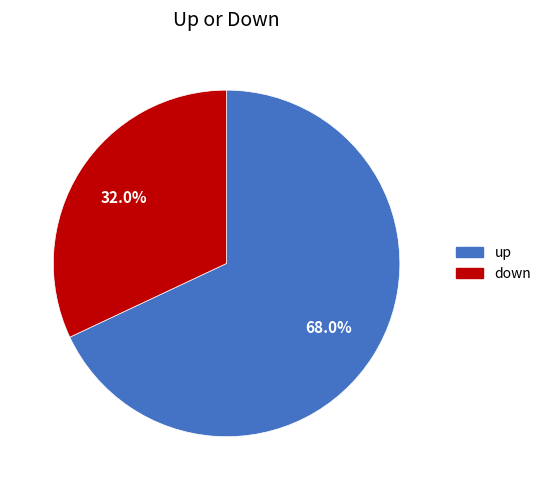

Is there a majority slice in this chart?

Yes